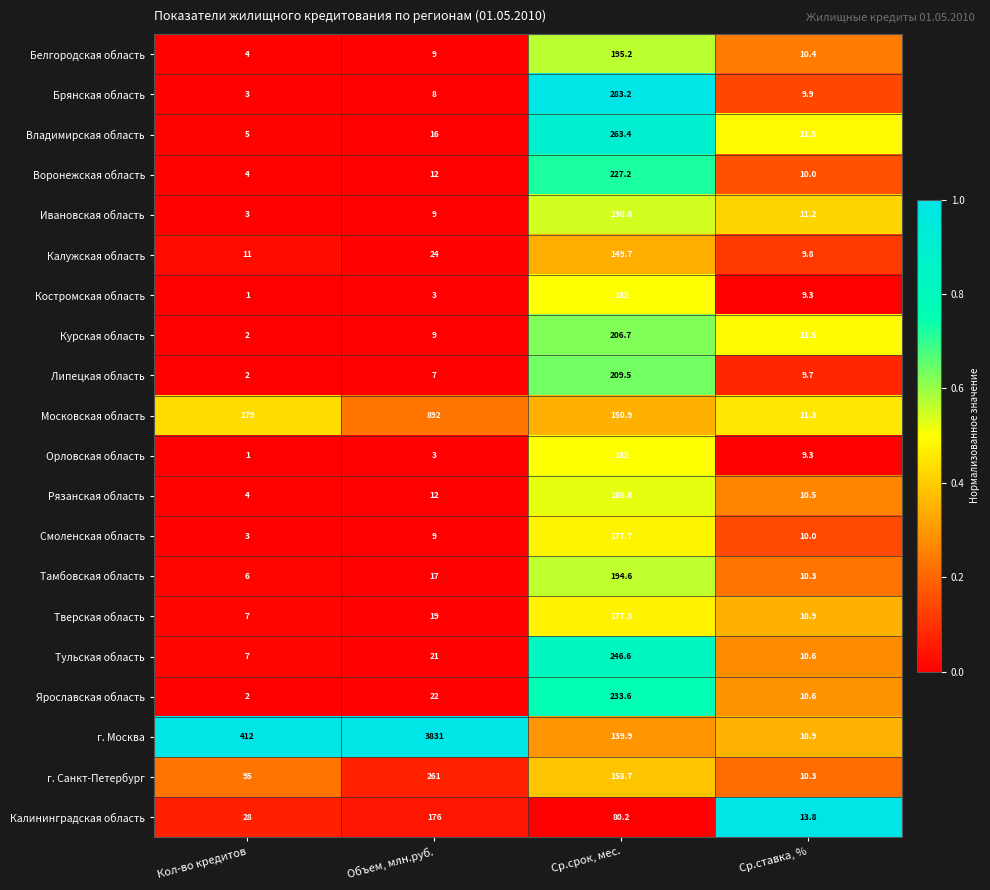

Is it true that Ивановская область equals 190.8 at Ср.срок, мес.?

True